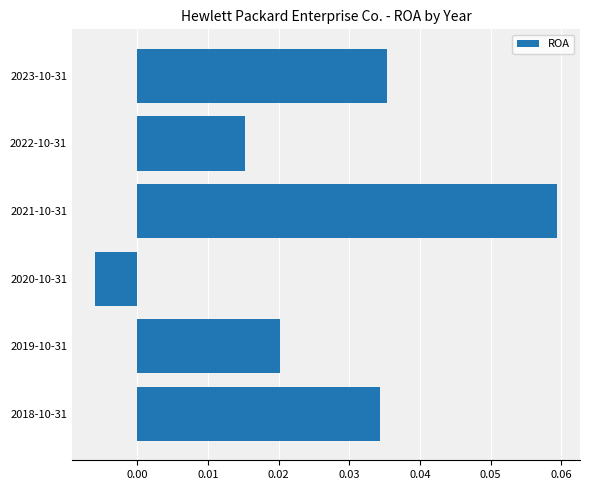

True or false: the data shows 0.1 at 2018-10-31.

False